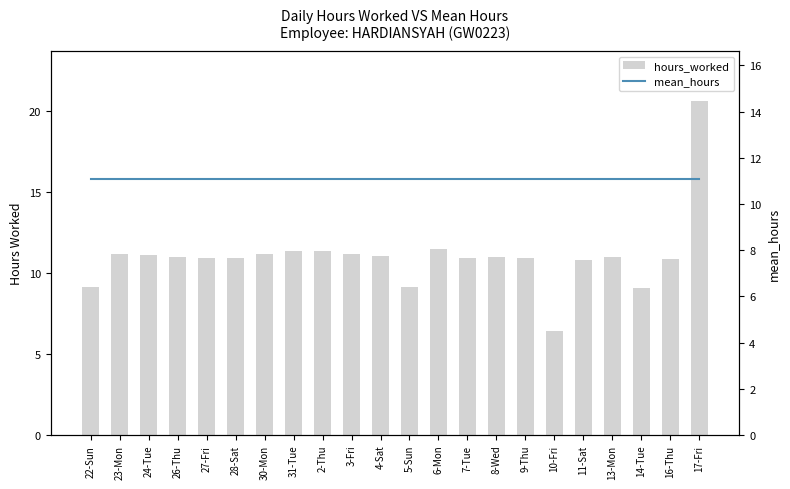

What are all the series names shown in the legend?

hours_worked, mean_hours